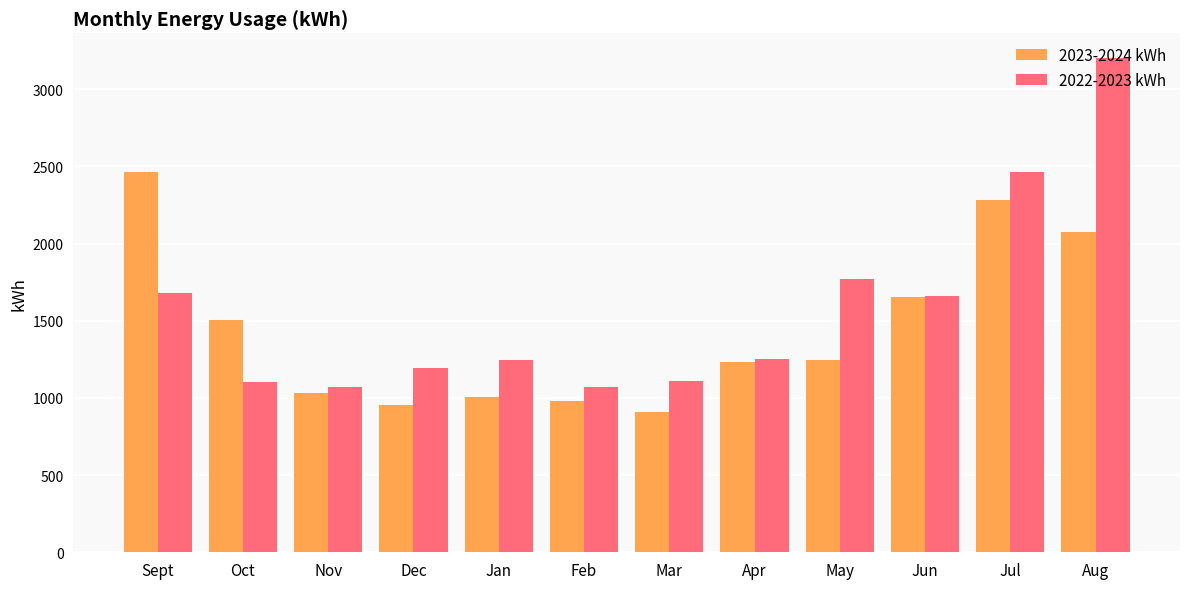

What is the average value of the 2022-2023 kWh series?

1569